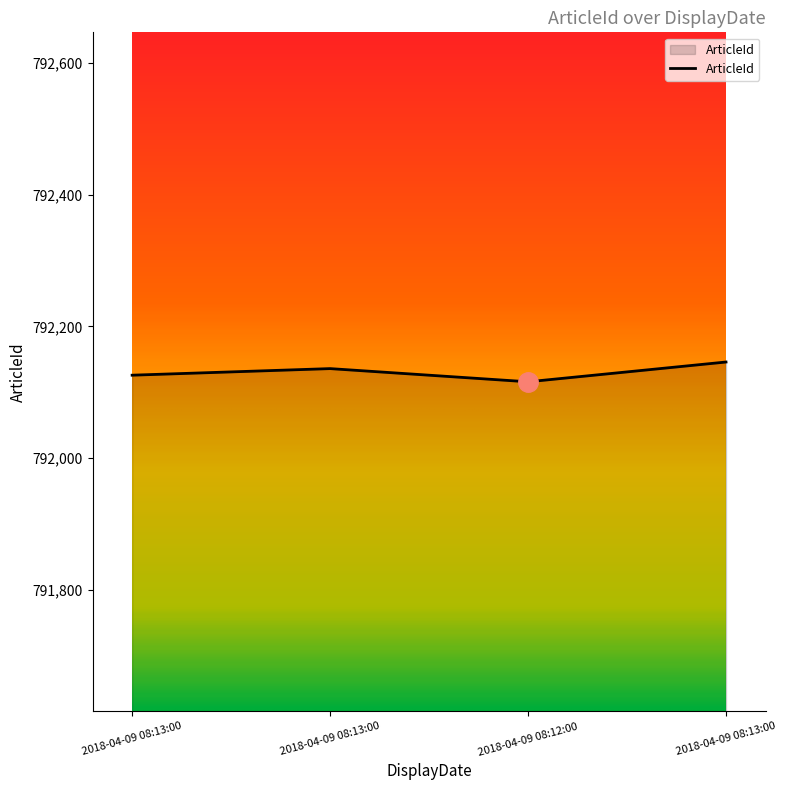

How many categories are shown in the chart?

4